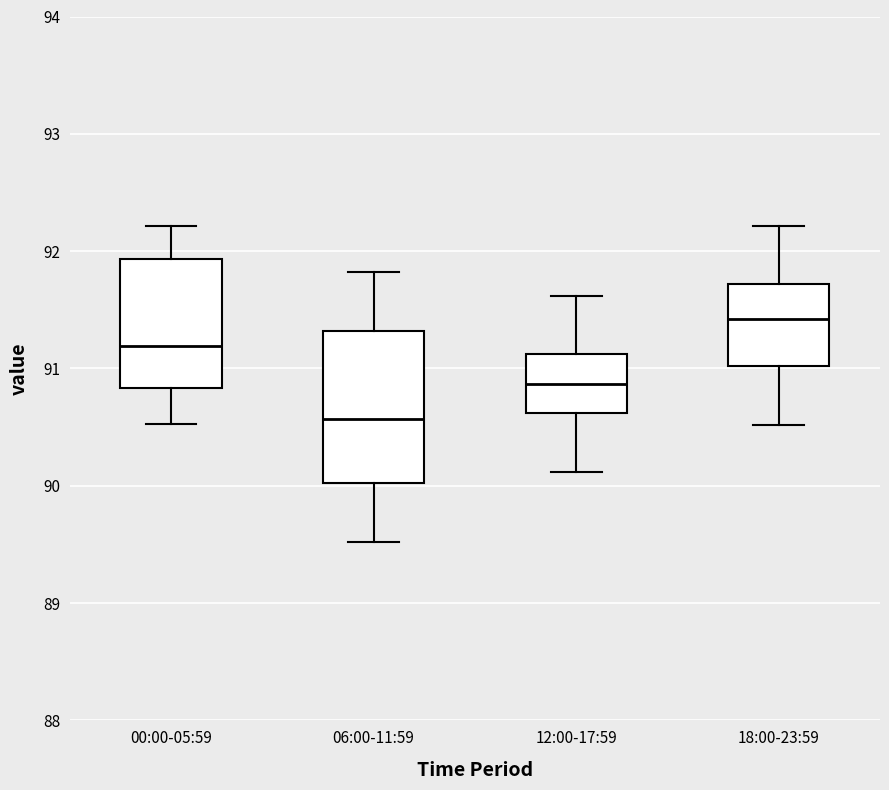

Which box is the tallest, from its lower edge to its upper edge?

06:00-11:59